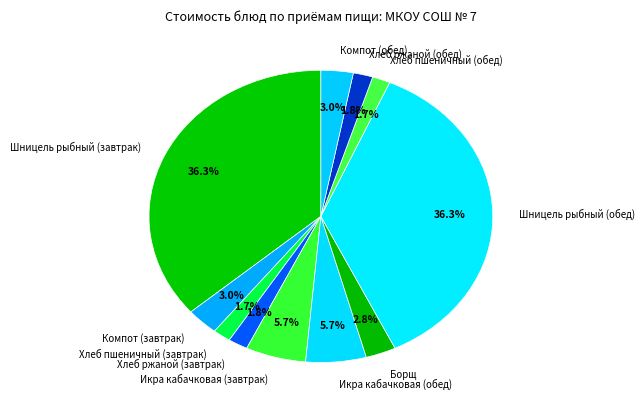

What percentage is the Хлеб ржаной (завтрак) slice, to the nearest percent?

2%